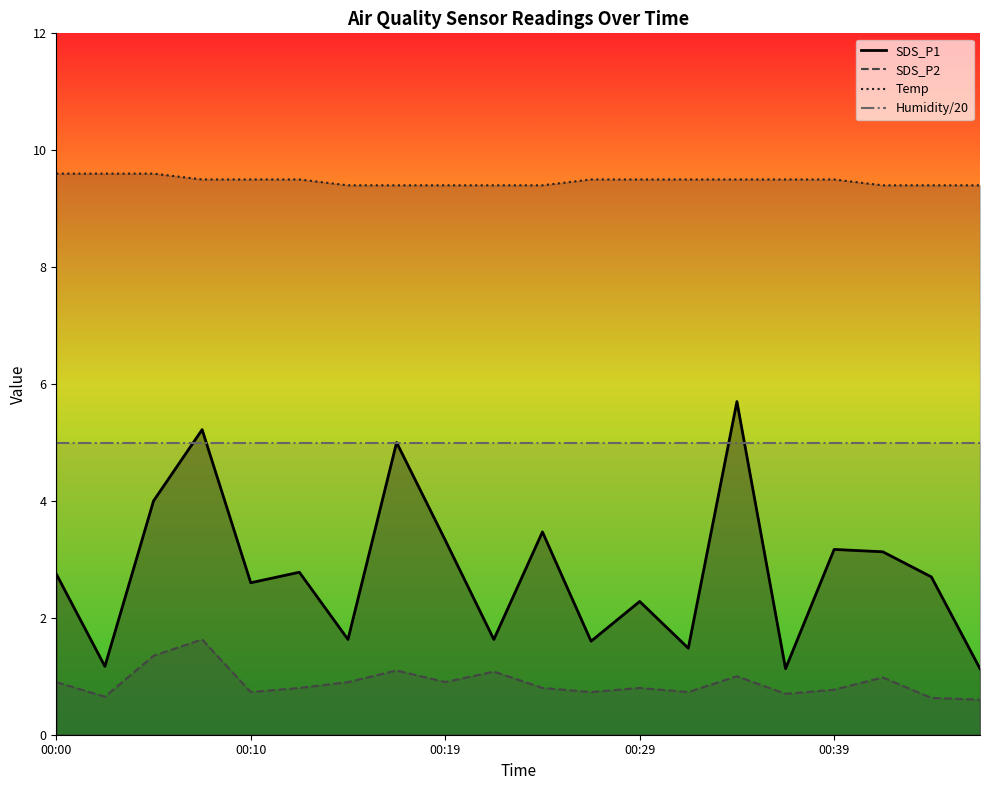

What is the sum of all SDS_P2 line values?

17.8